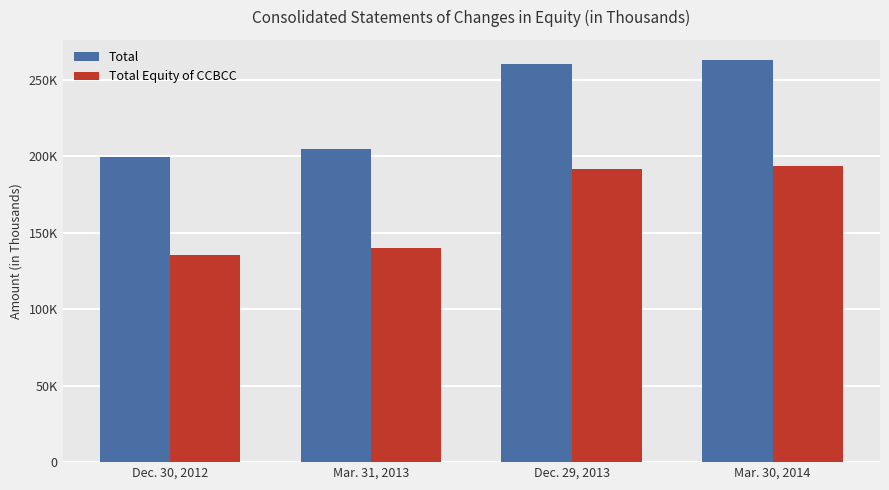

Rank the series at Dec. 29, 2013 from highest to lowest value.

Total, Total Equity of CCBCC